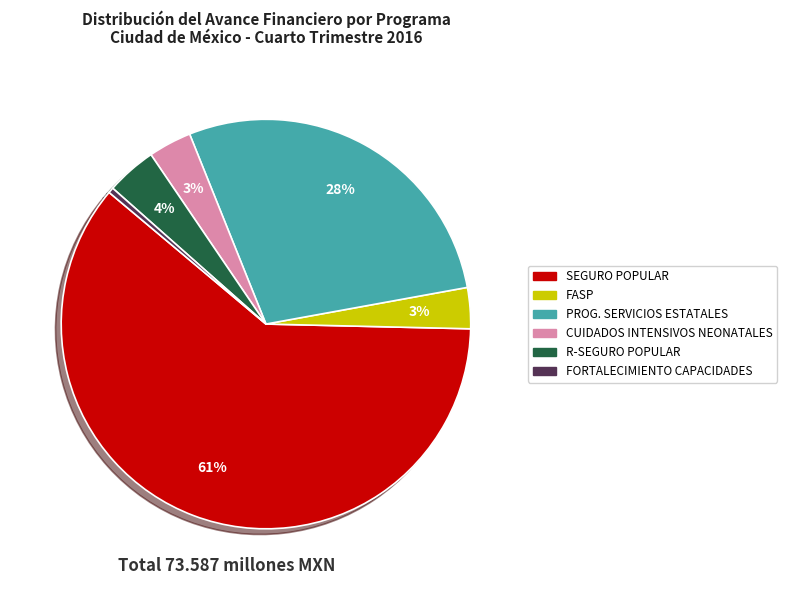

To the nearest percent, what is the average slice percentage?

17%